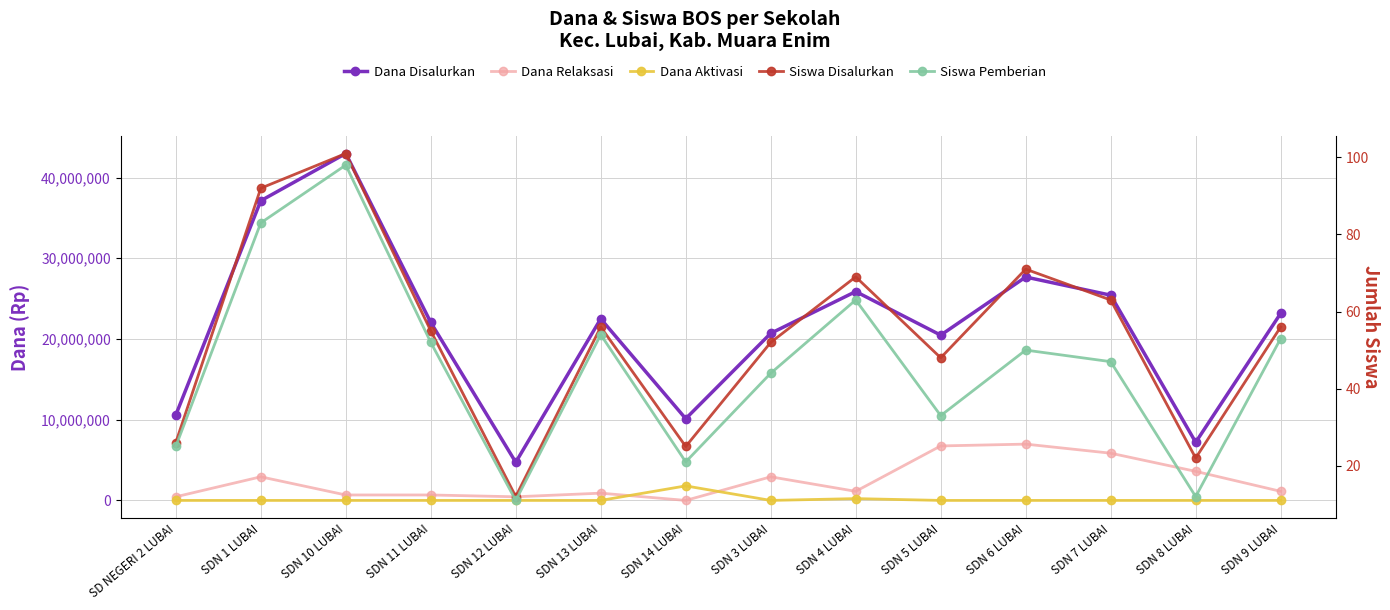

What is the sum of the Siswa Disalurkan values at SDN 7 LUBAI and SDN 3 LUBAI?

115